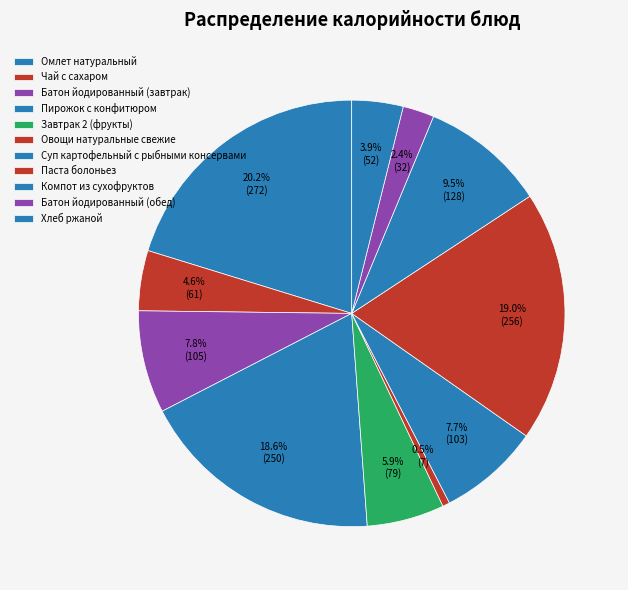

Which category has the biggest portion of the pie?

Омлет натуральный